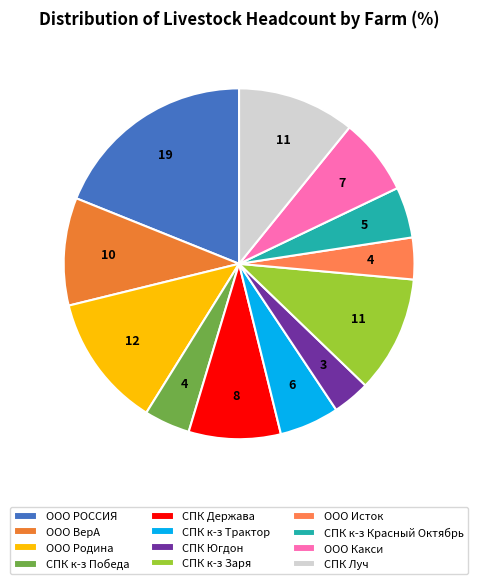

Which has a higher value, СПК Луч or СПК к-з Трактор?

СПК Луч